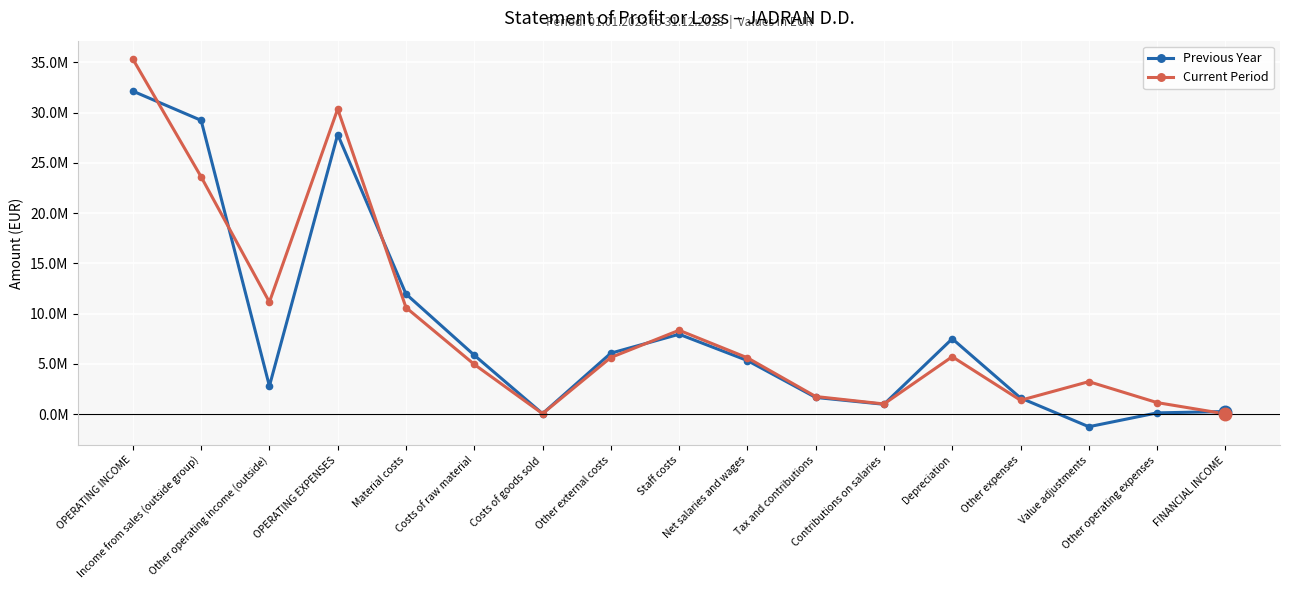

What is the value of the Current Period point at the 10th from the left?

5592209